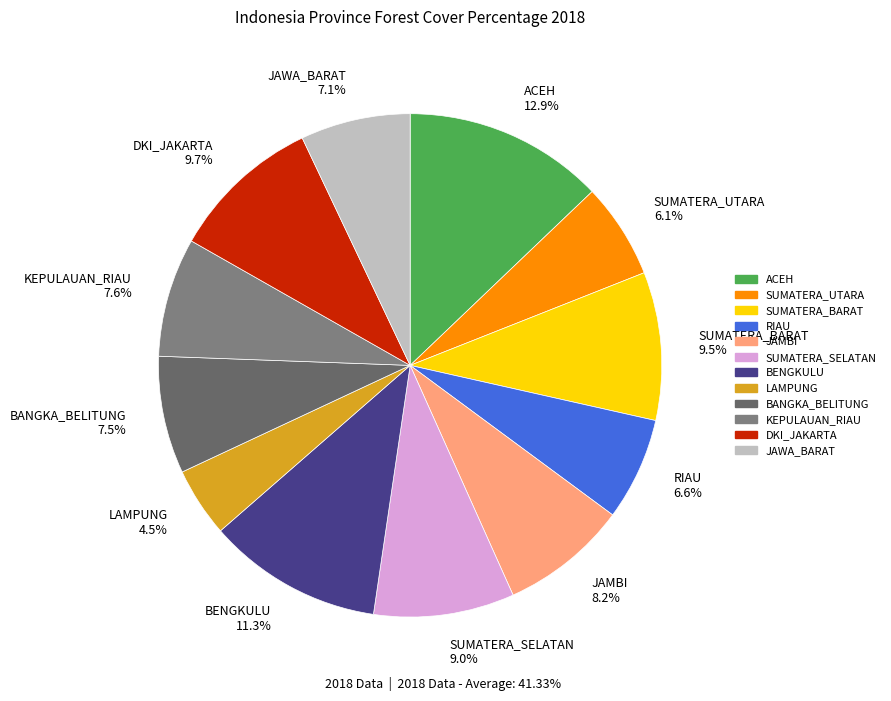

What portion of the pie excludes SUMATERA_BARAT?

90.5%